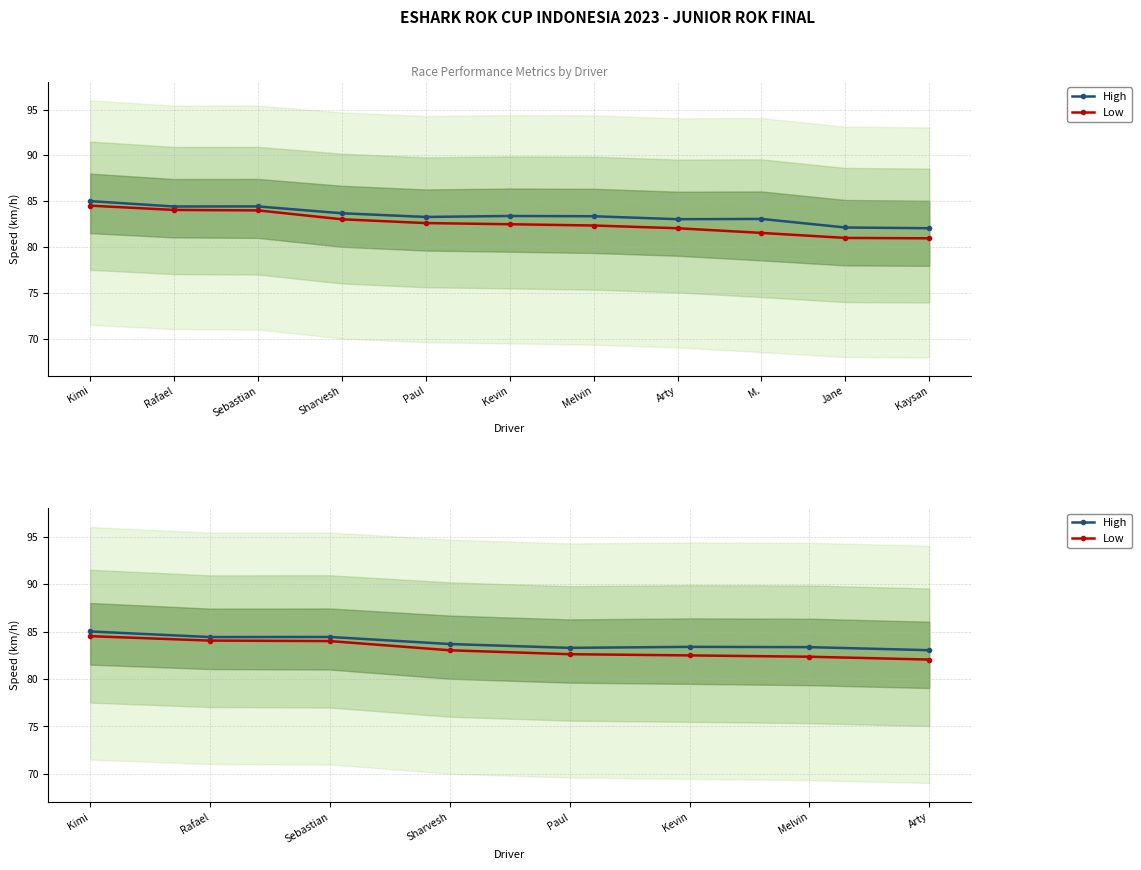

In High, how many points are higher than both neighbors (excluding endpoints)?

2